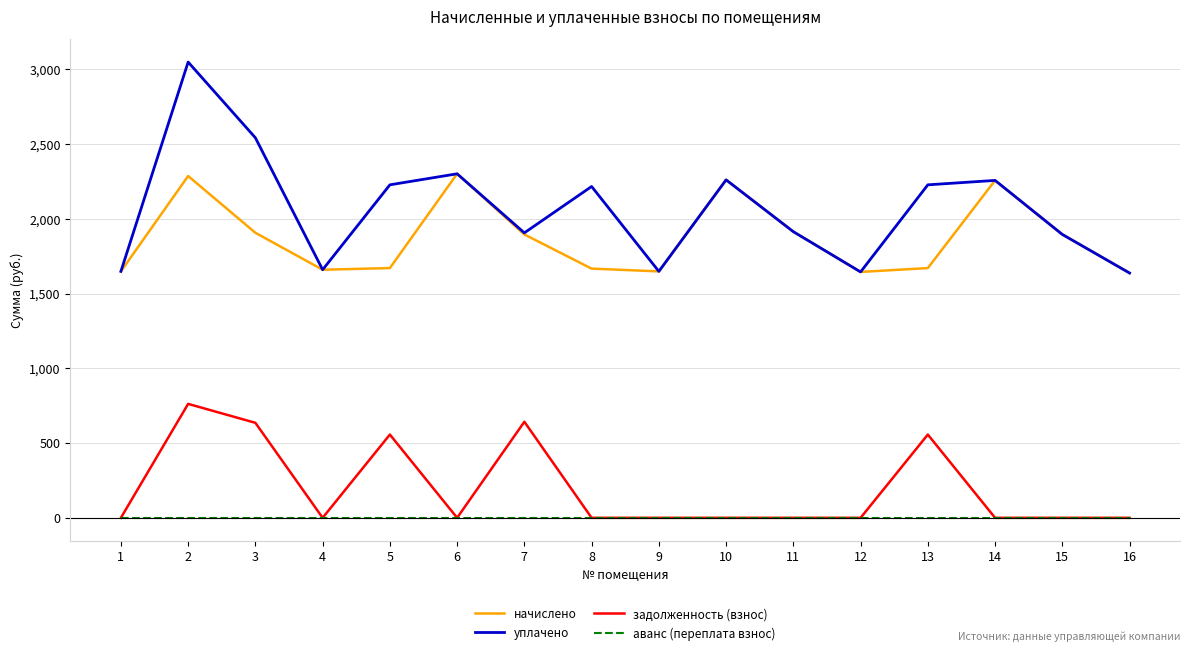

At 2, list the series in order from smallest to largest.

аванс (переплата взнос), задолженность (взнос), начислено, уплачено